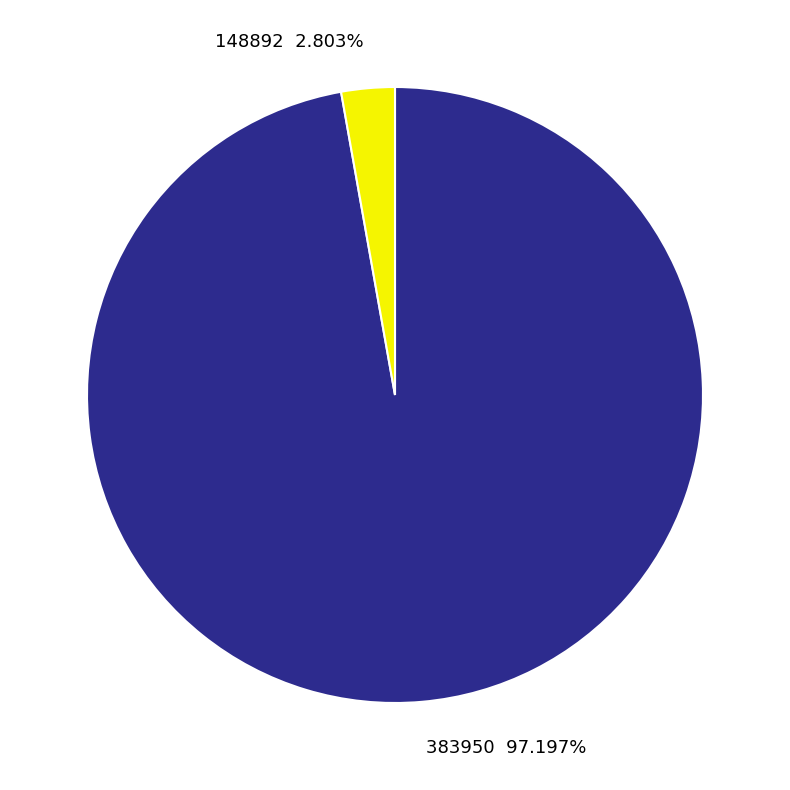

Which has a higher value, 148892 or 383950?

383950